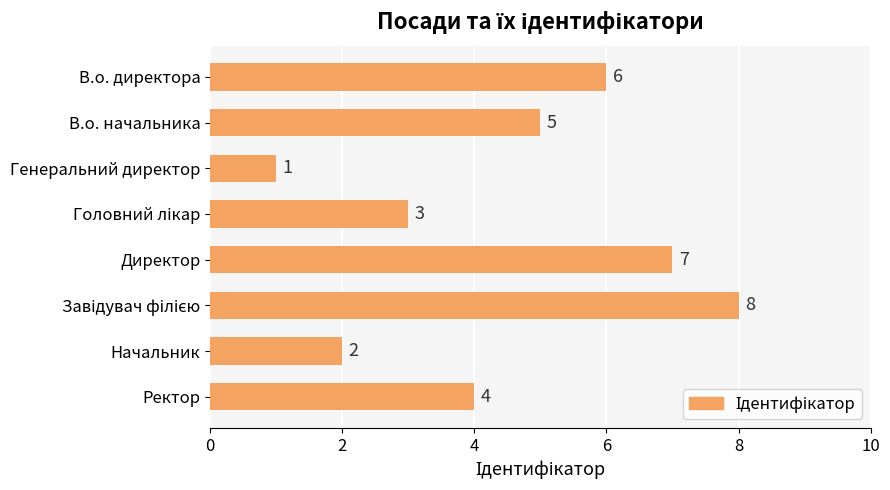

Reading bottom to top, what are all the values shown in this chart?

4	2	8	7	3	1	5	6